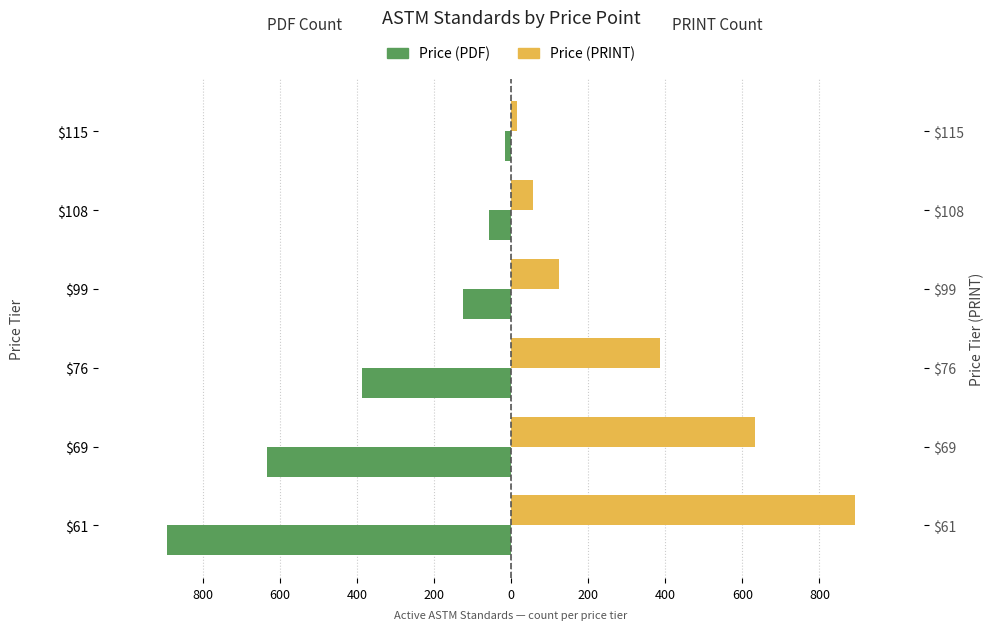

The Price (PDF) series shows -69 at $99. True or false?

False